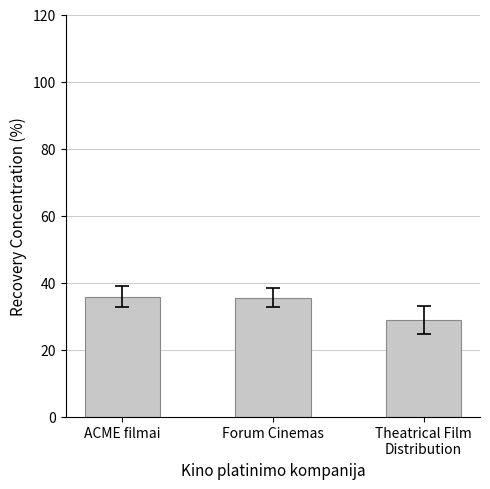

What is the maximum value shown in the chart?

35.7